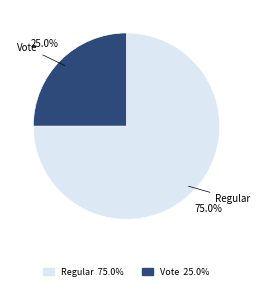

Which category has the biggest portion of the pie?

Regular